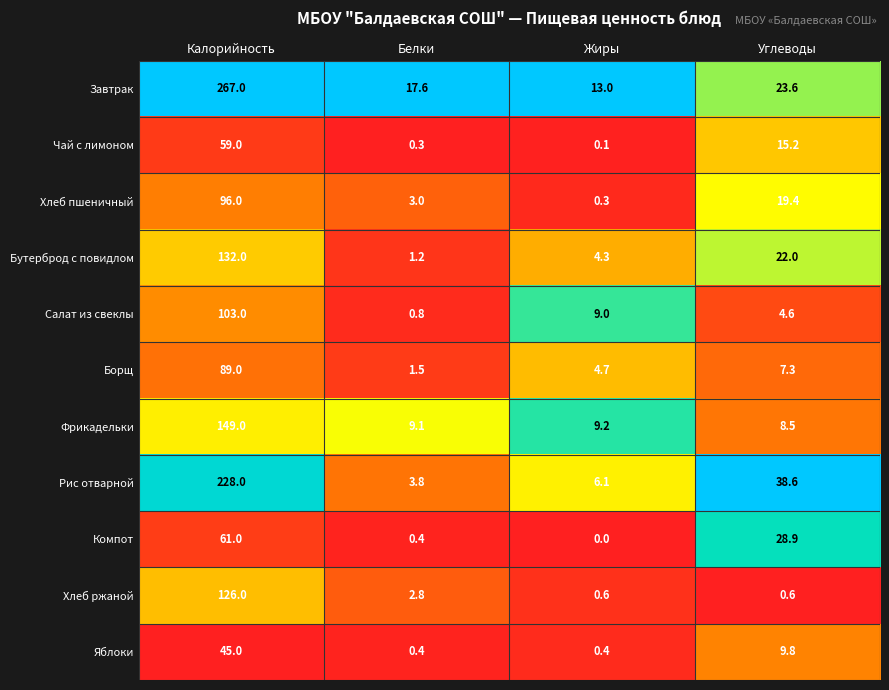

Which label corresponds to the smallest value in the chart?

Жиры